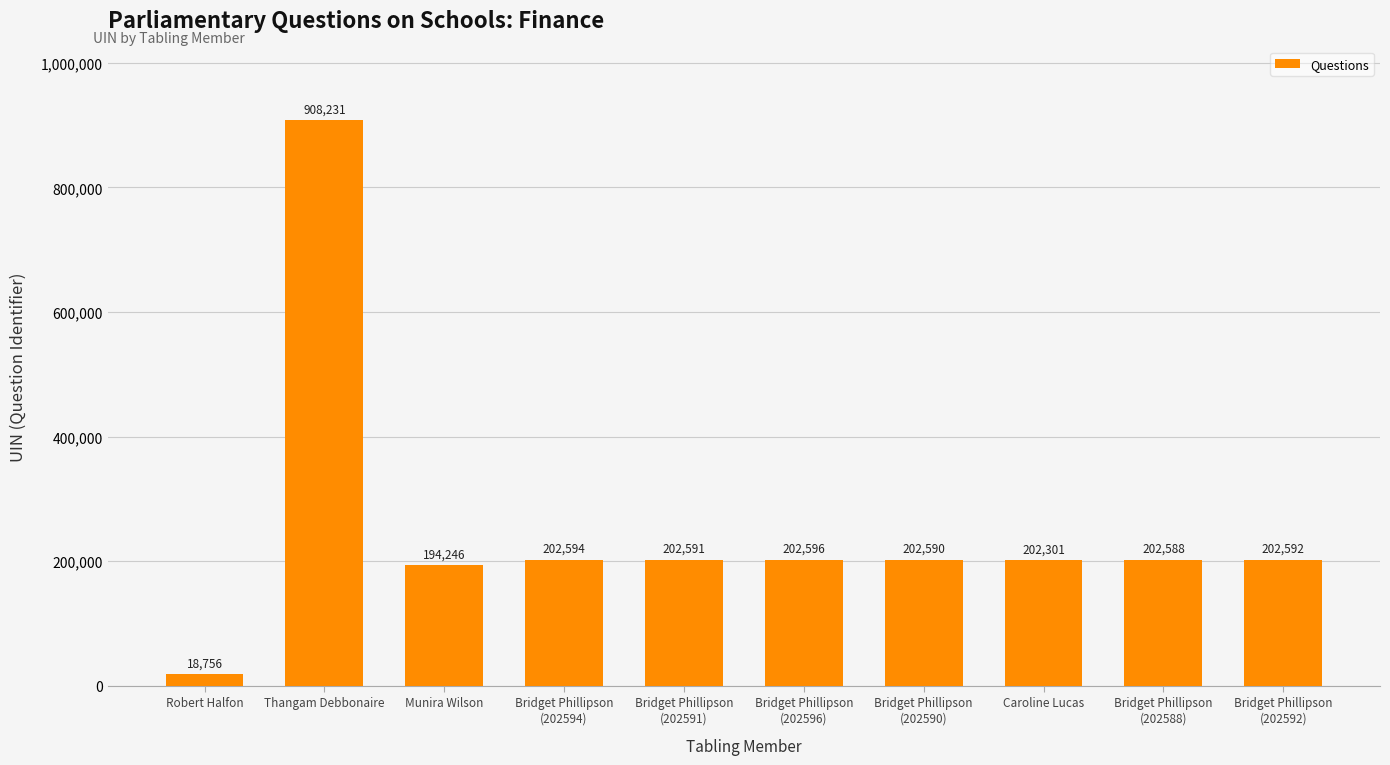

What is the maximum value shown in the chart?

908231